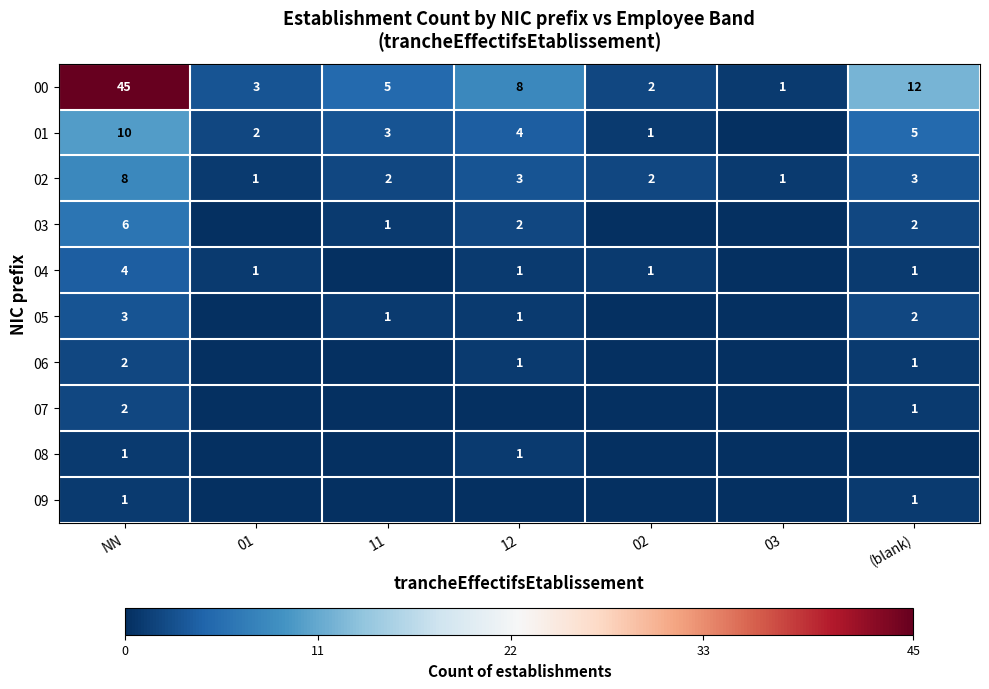

At which label does 00 first exceed 5?

NN